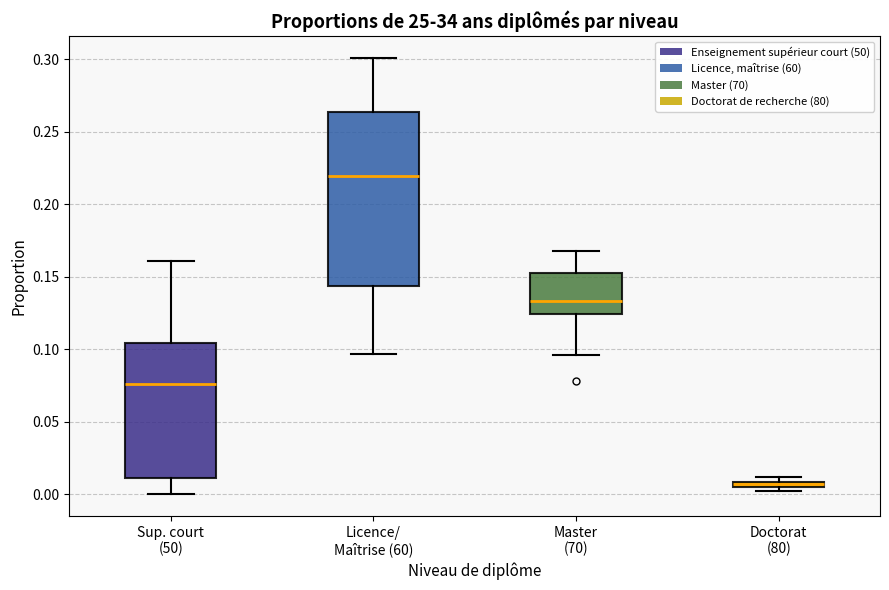

Comparing the boxes themselves (not the whiskers), which one is the tallest?

Licence/ Maîtrise (60)